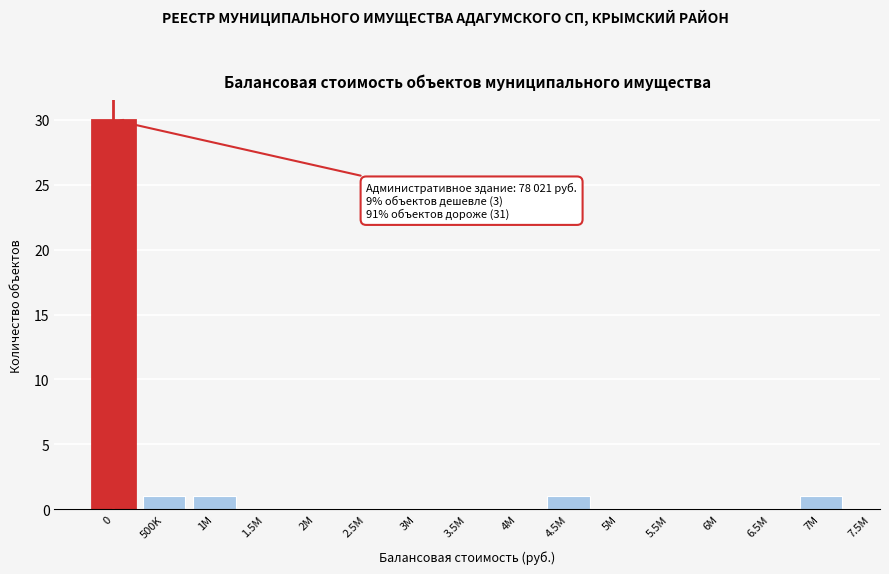

Reading left to right, extract all data points from this chart.

0=30	500K=1	1M=1	1.5M=0	2M=0	2.5M=0	3M=0	3.5M=0	4M=0	4.5M=1	5M=0	5.5M=0	6M=0	6.5M=0	7M=1